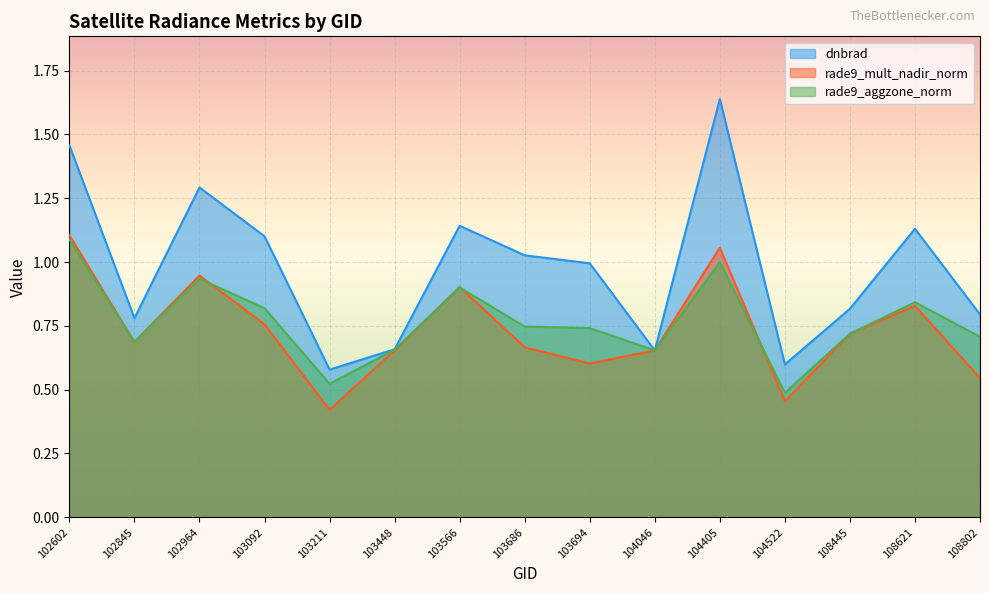

Between which two adjacent categories do dnbrad and rade9_aggzone_norm first intersect?

103694 and 104046